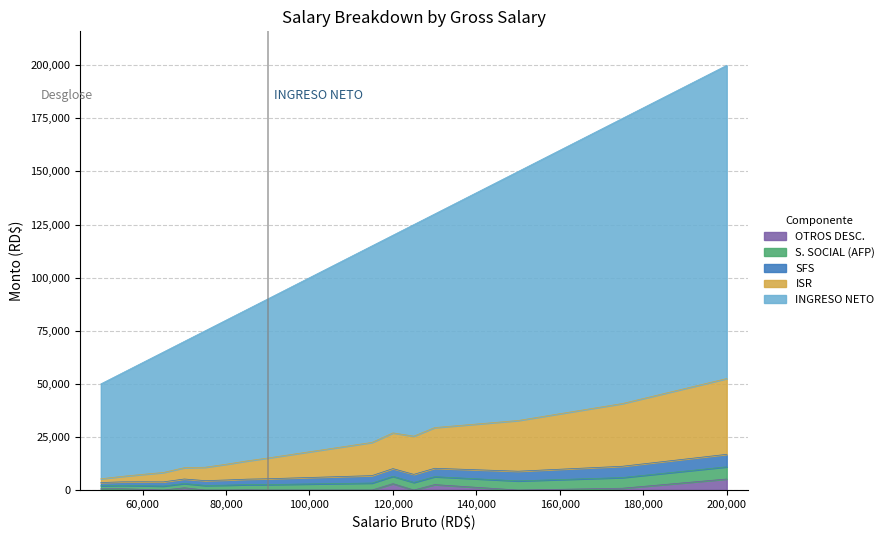

Which has a higher value, 175000 or 100000?

175000